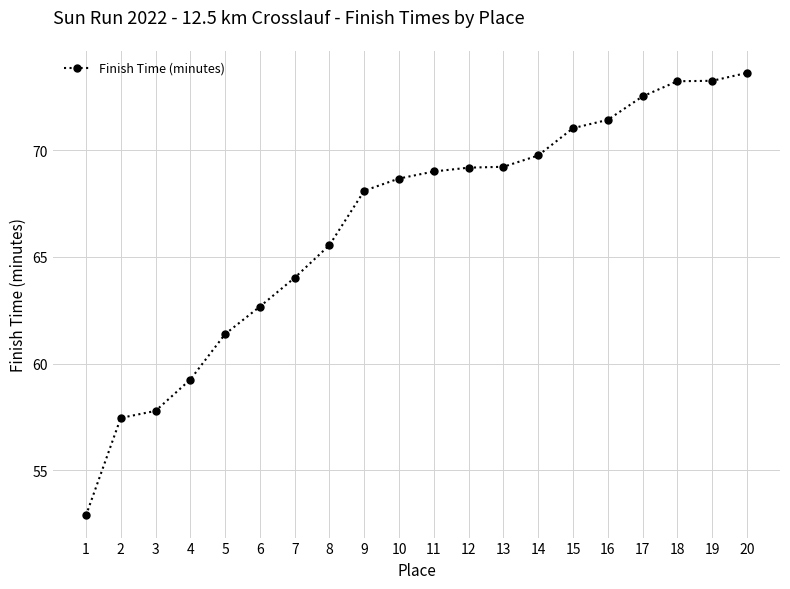

Which has a higher value, 20 or 8?

20